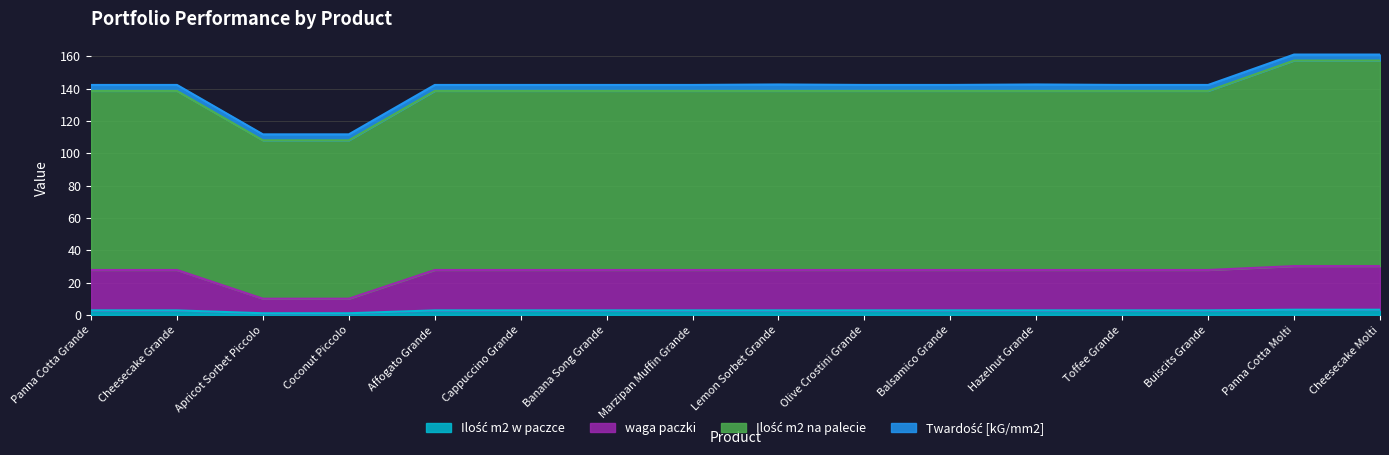

How many lines are shown in the chart?

4